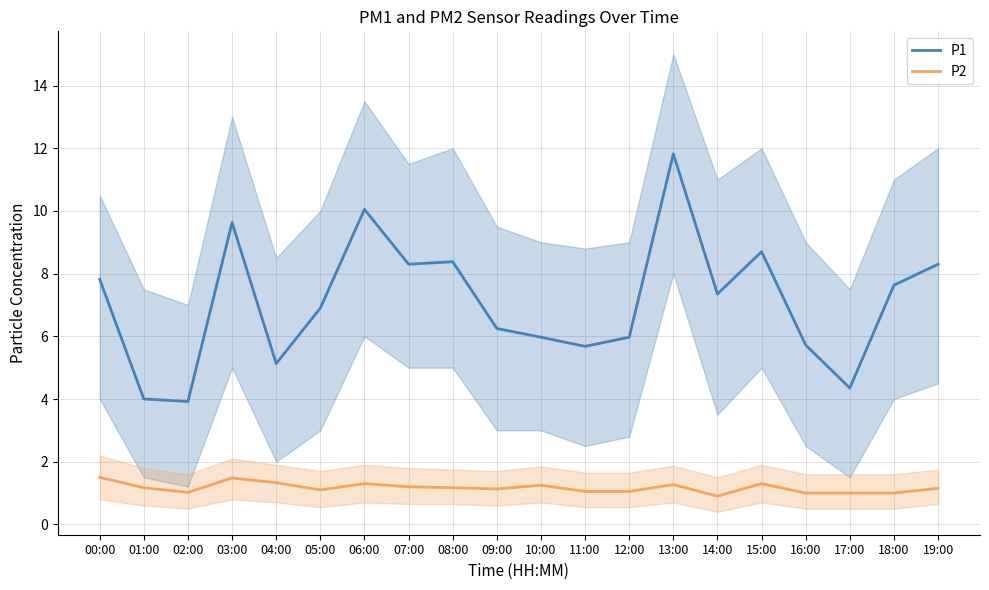

At 04:00, list the series in order from largest to smallest.

P1, P2